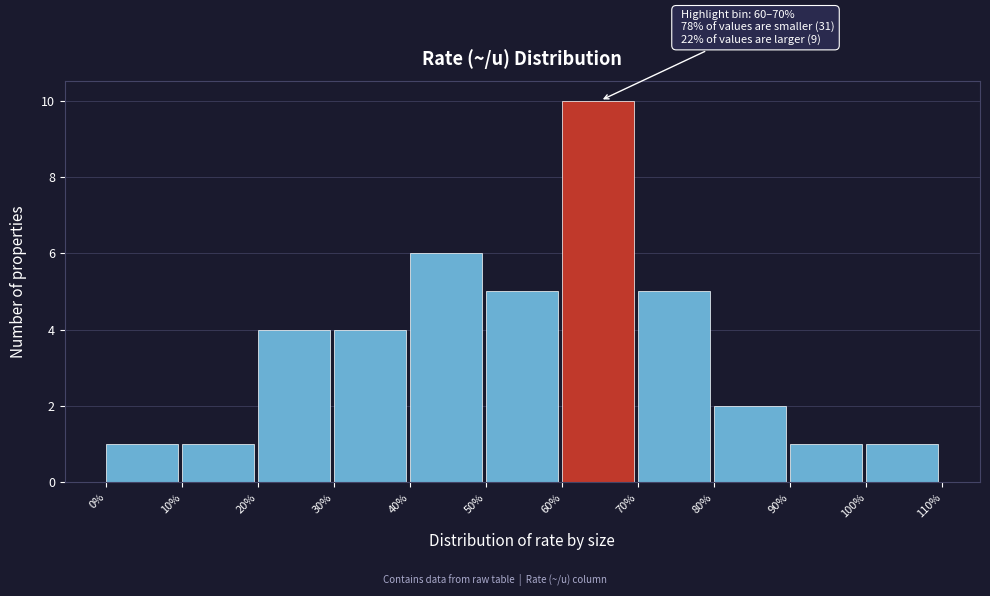

Over which range of the x-axis is the bar tallest?

60% to 70%